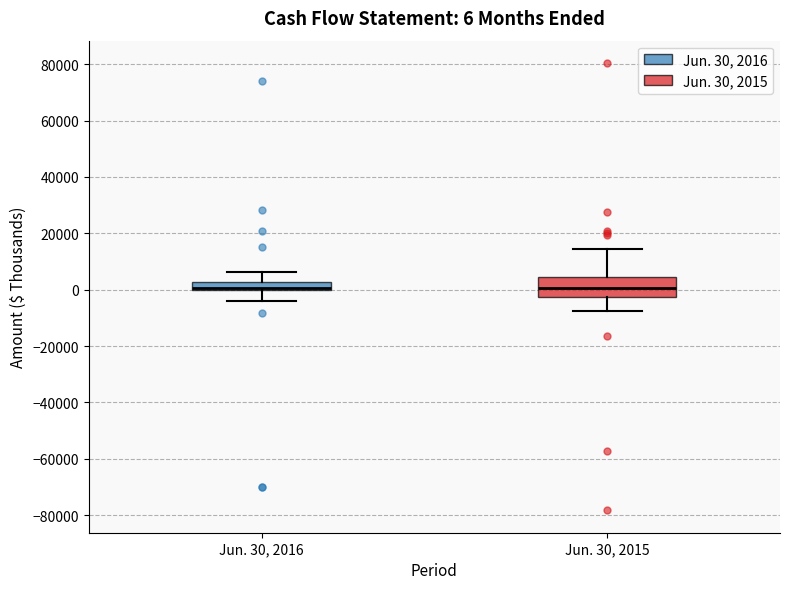

Which box is the tallest, from its lower edge to its upper edge?

Jun. 30, 2015